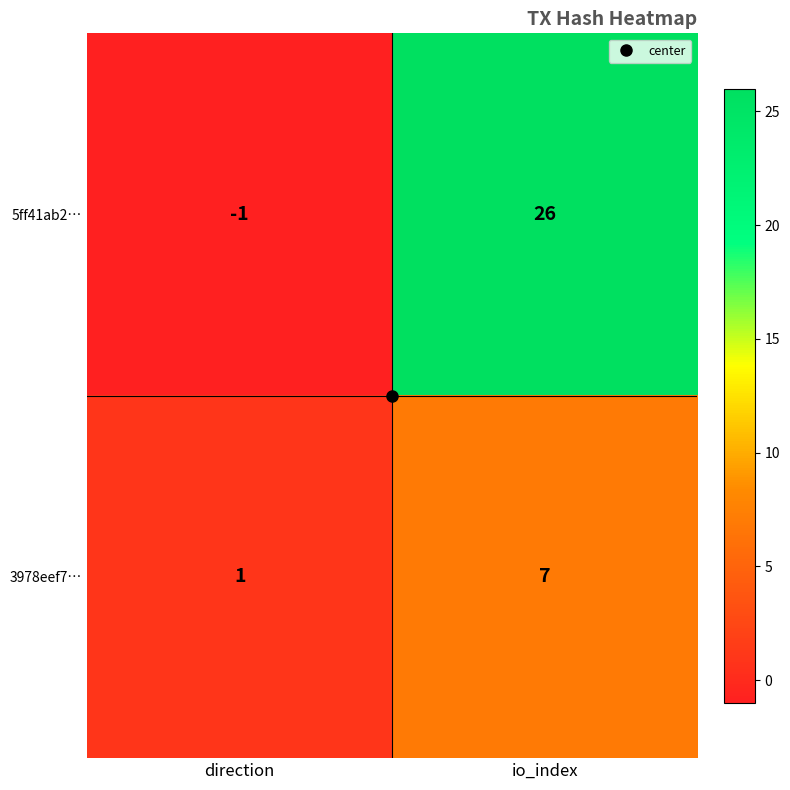

What is the difference between the maximum and minimum values in the 3978eef7… series?

6